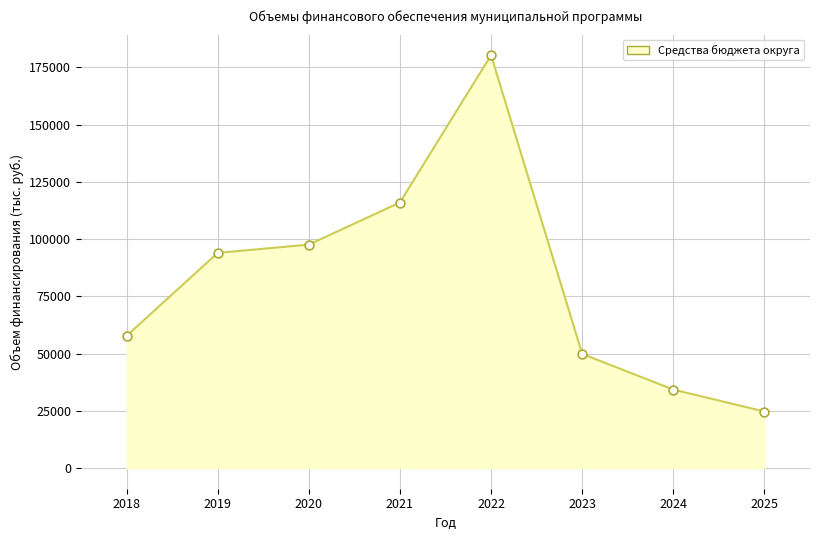

What is the ratio of the value at 2025 to the value at 2020?

0.3